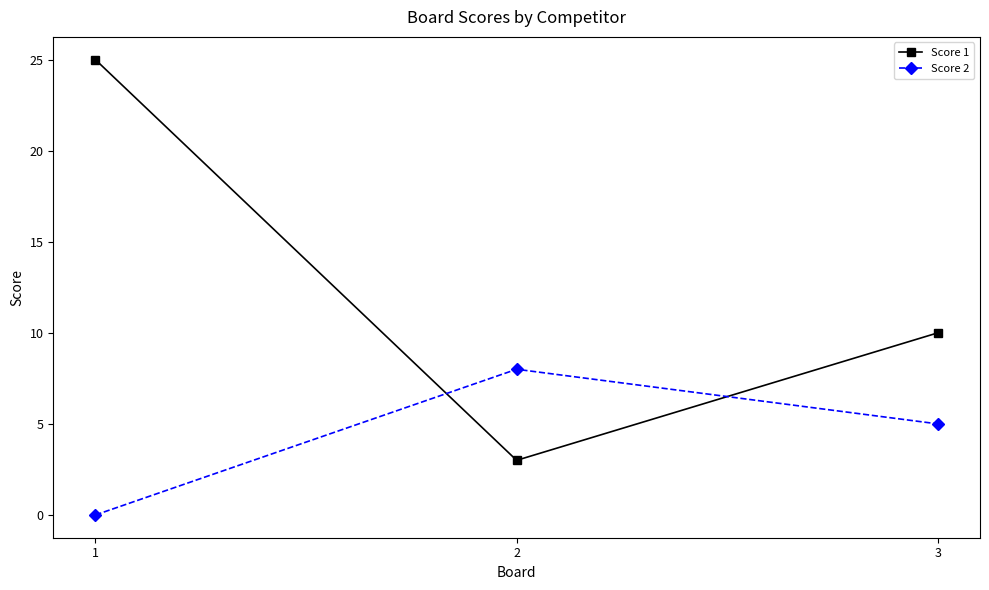

What is the value of the Score 1 point at the 1st from the left?

25